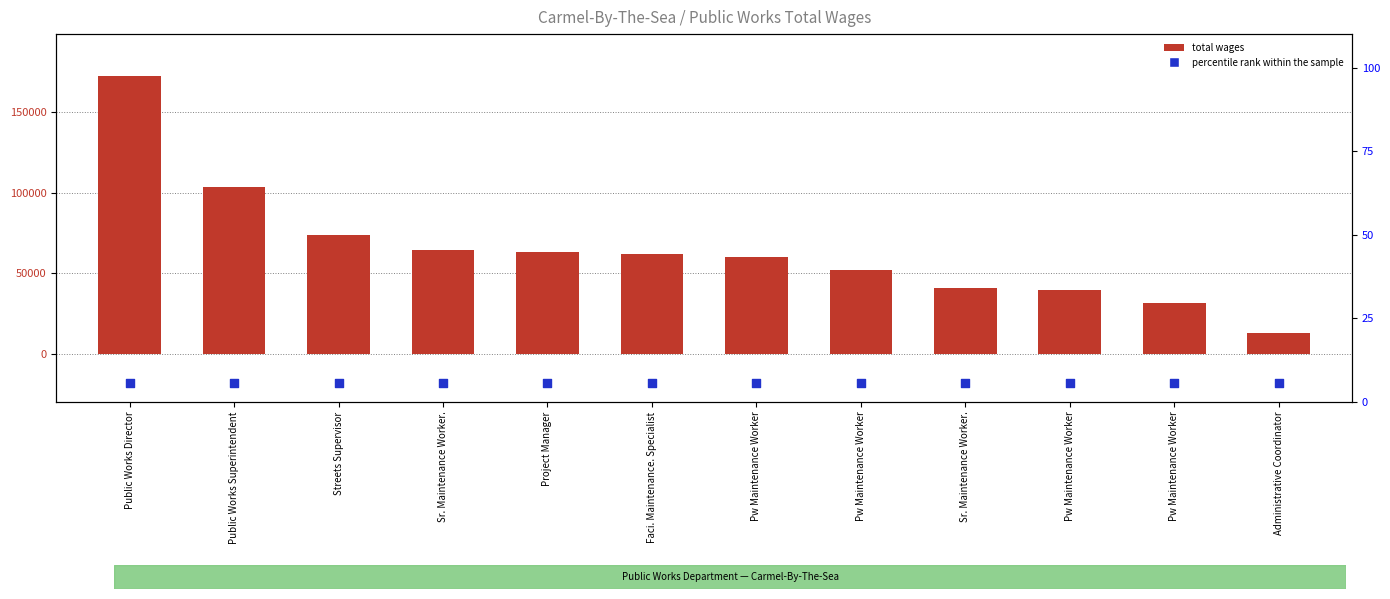

What is the total value across all series at Pw Maintenance Worker?

52206